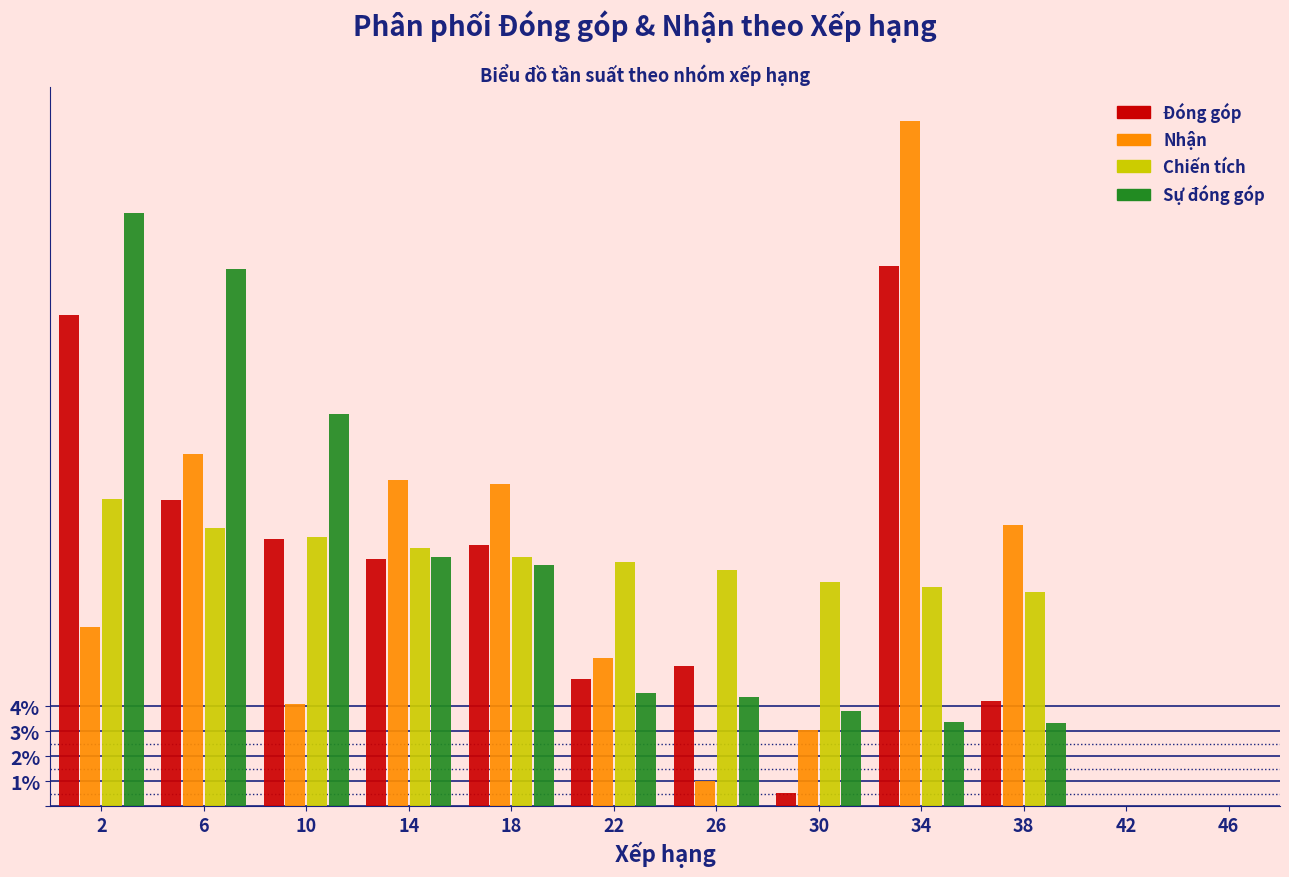

Is the value of Nhận at 42 greater than the value of Chiến tích at 14?

No